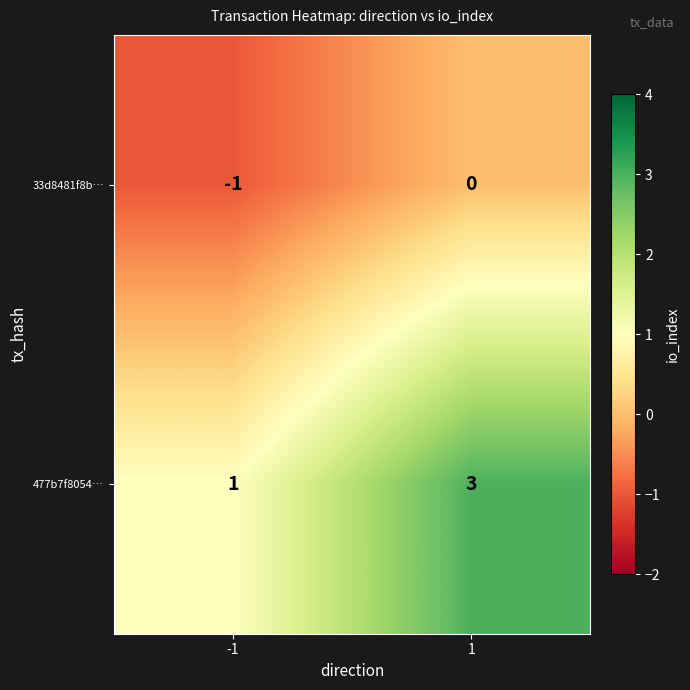

Which series has the largest range (max minus min)?

477b7f8054…